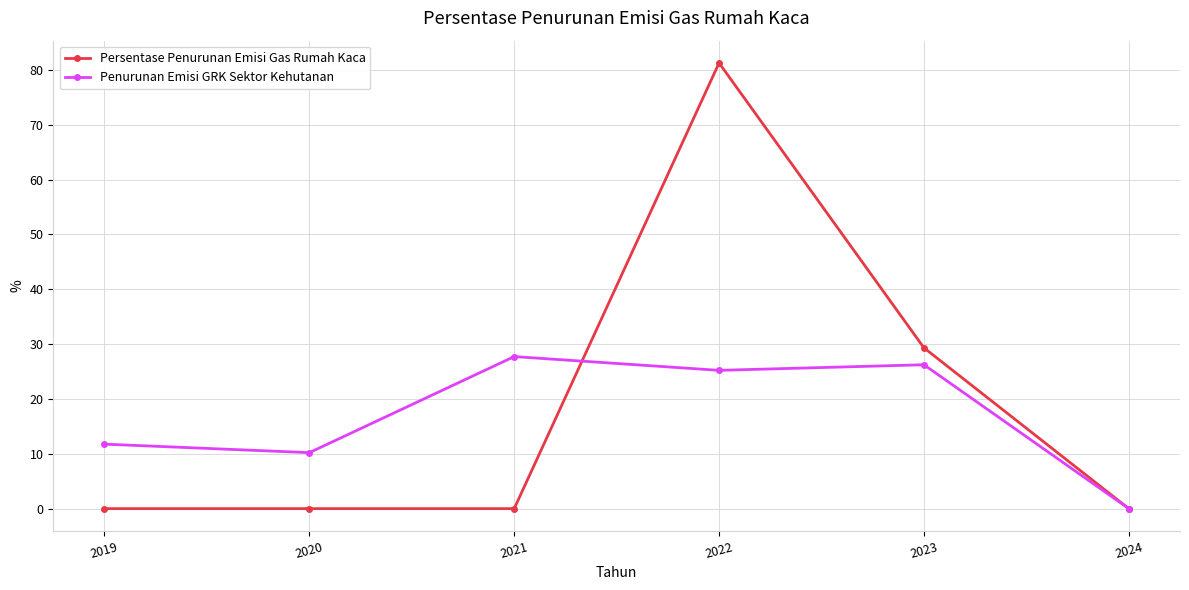

What is the highest value of the Persentase Penurunan Emisi Gas Rumah Kaca series?

81.3